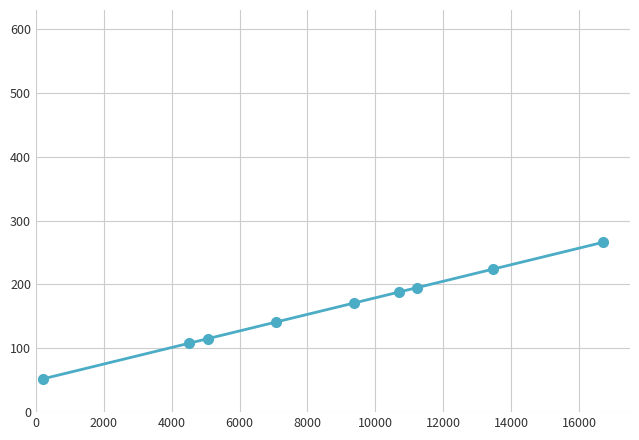

What is the value of the 9th point from the left?

266